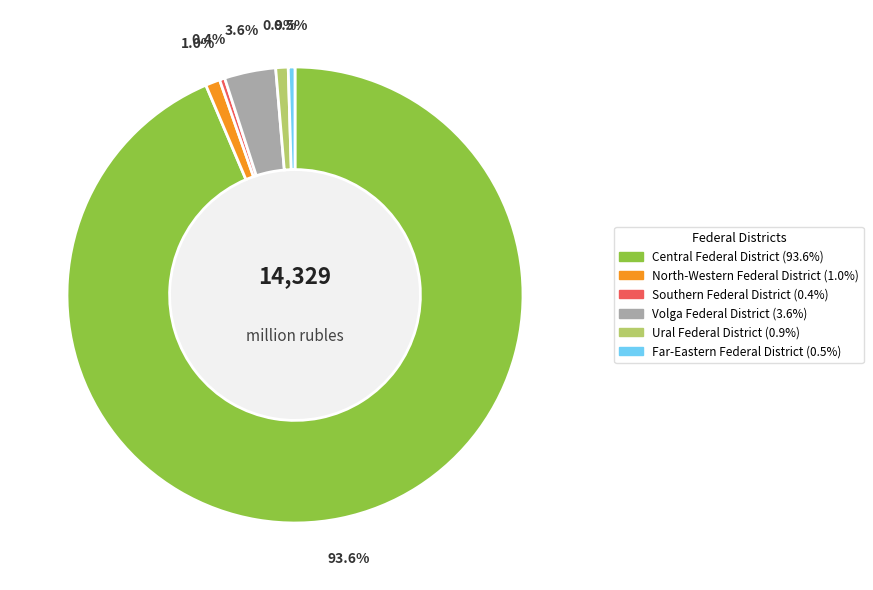

Is there a majority slice in this chart?

Yes